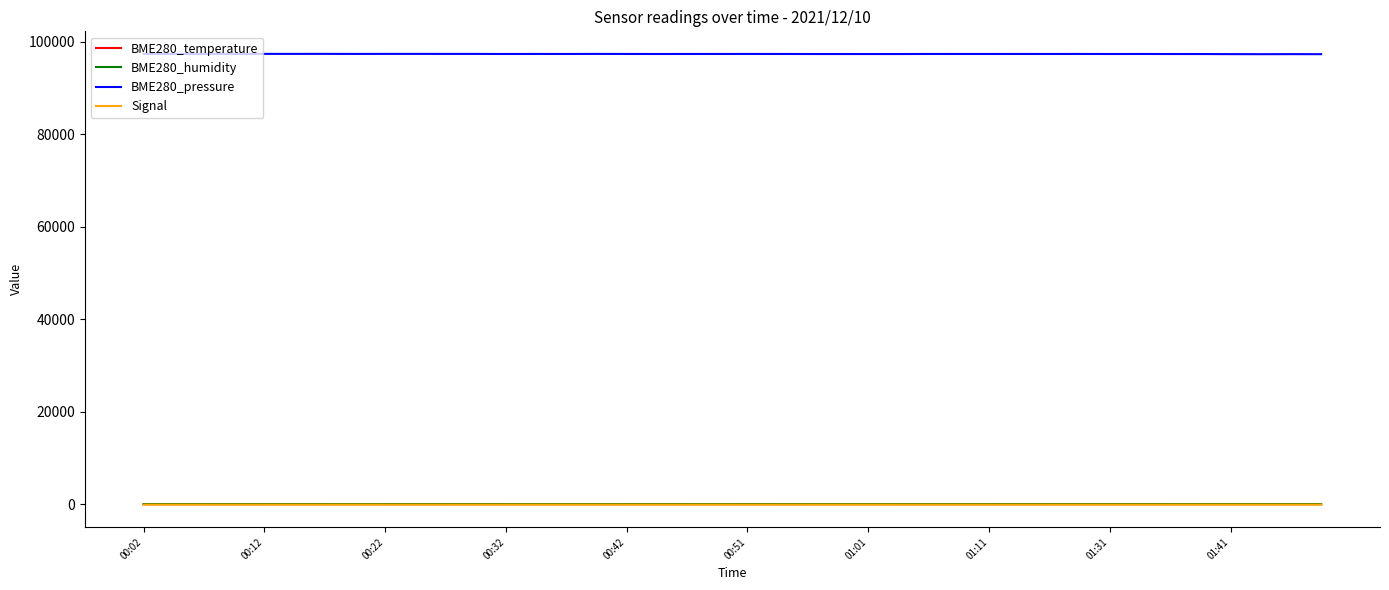

True or false: BME280_humidity and BME280_temperature intersect in this chart.

False